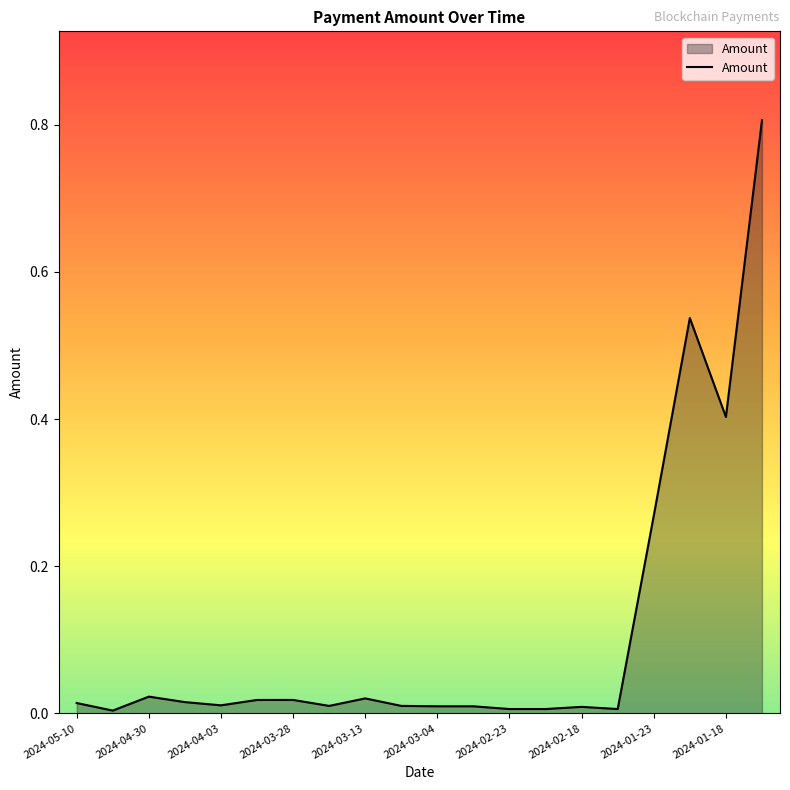

What is the greatest value displayed?

0.8